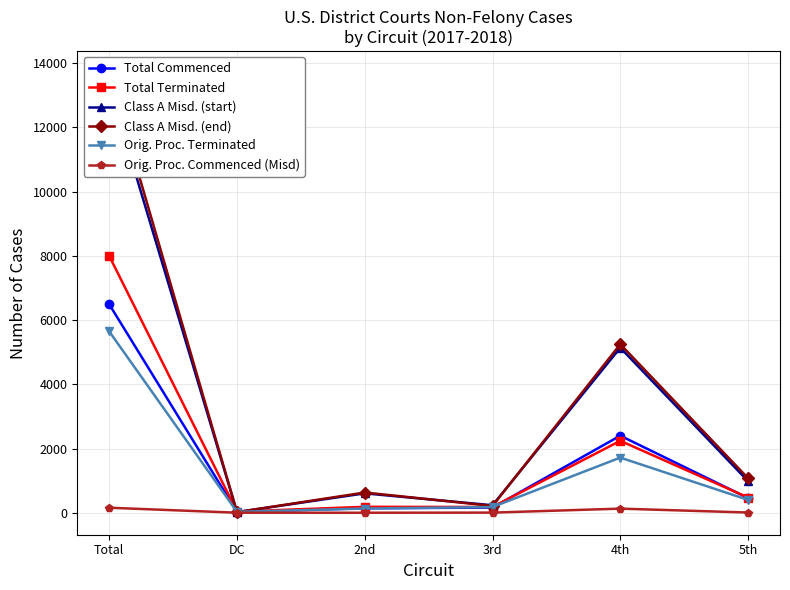

Which series has the largest range (max minus min)?

Class A Misd. (end)